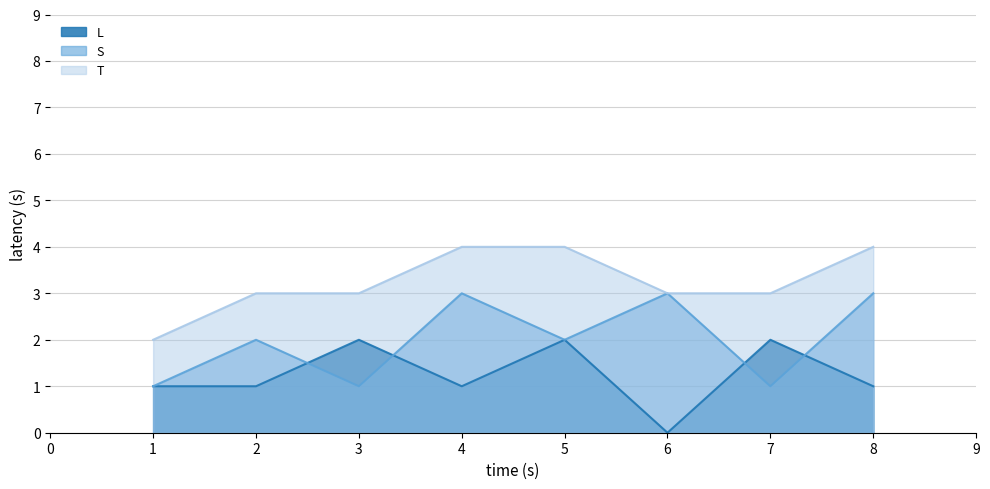

What is the value of the S point at the 4th from the left?

3